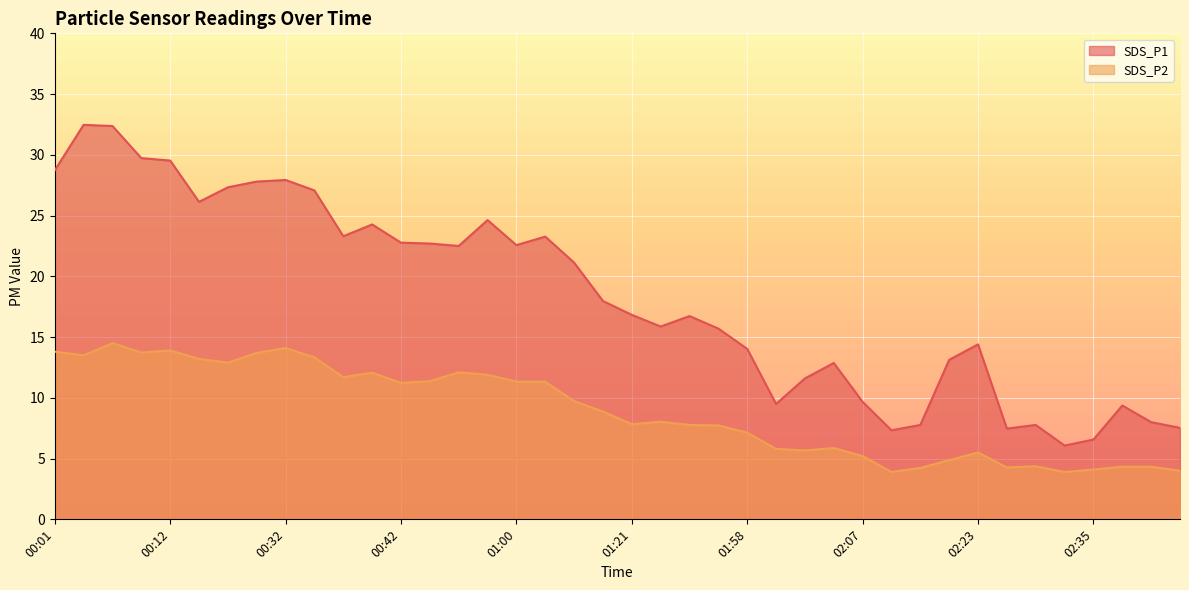

What is the smallest value displayed?

3.9